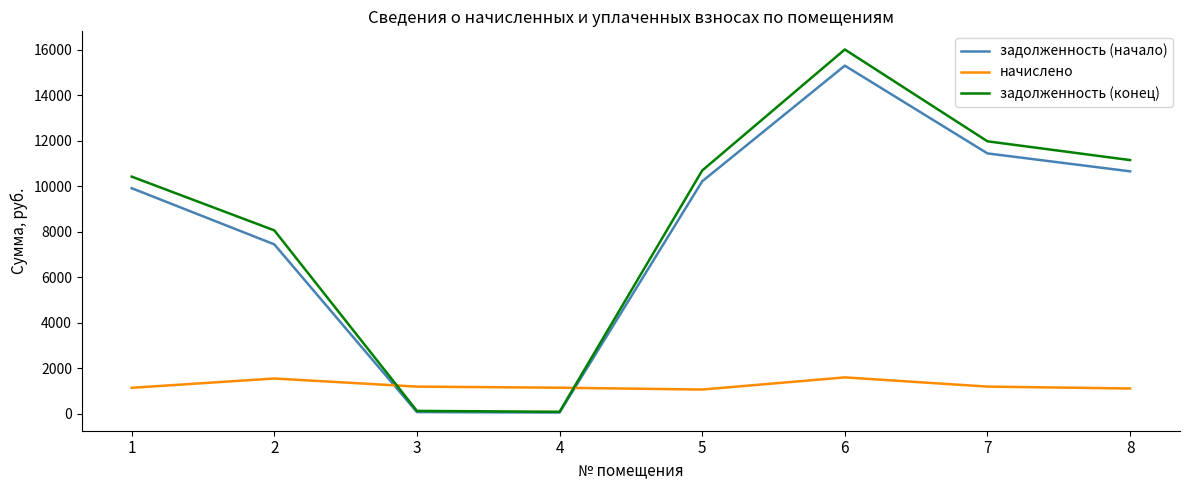

Which series changed the most between 1 and 2?

задолженность (начало)